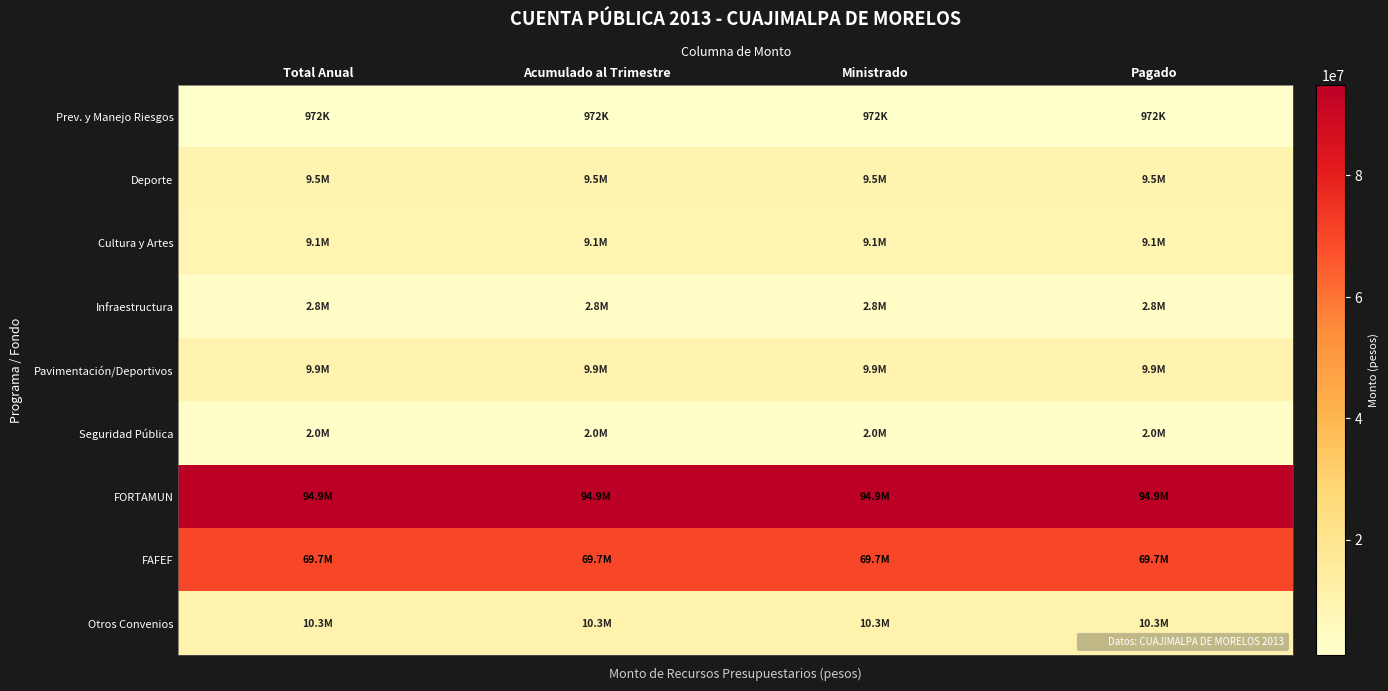

Which series has the largest total across all categories?

FORTAMUN